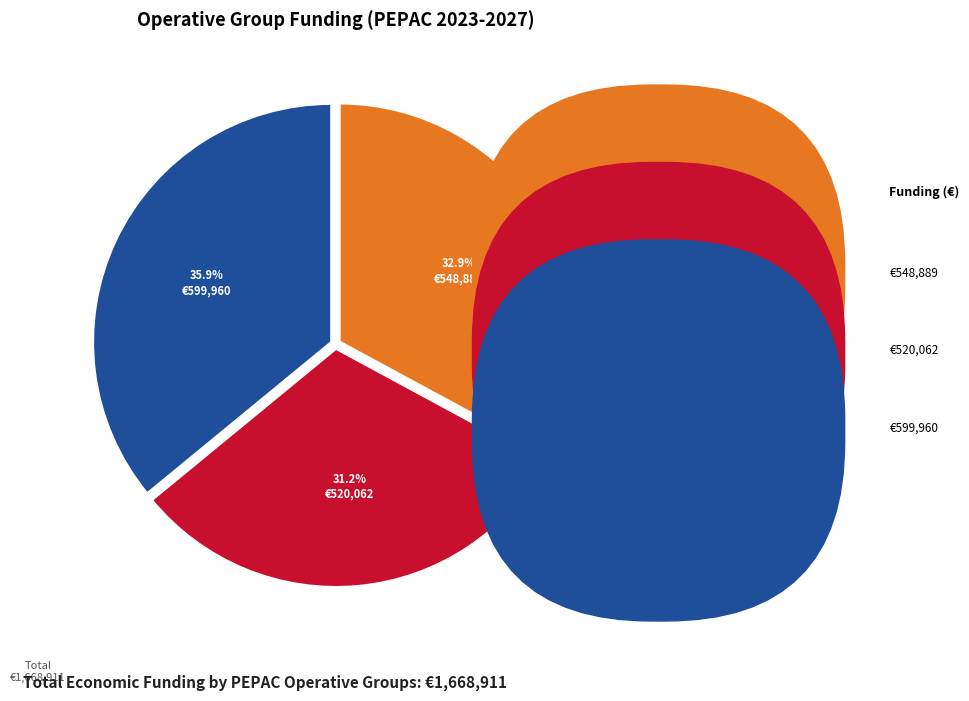

Is there a majority slice in this chart?

No